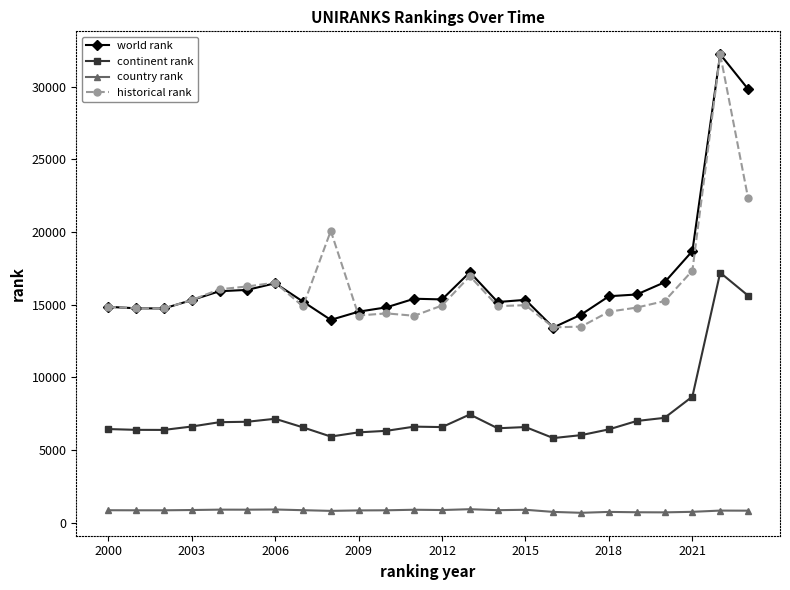

True or false: historical rank has more than 2 interior local peaks.

True